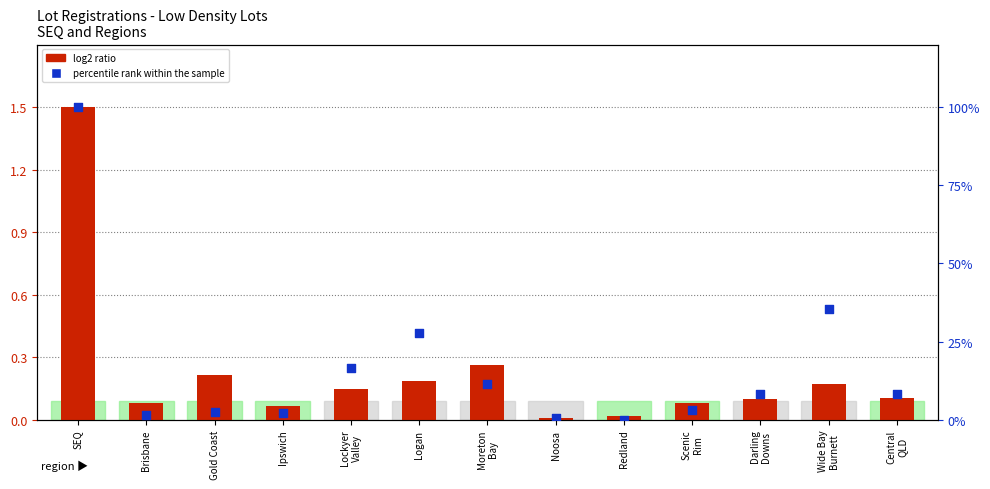

At which category is the sum across all series the highest?

SEQ